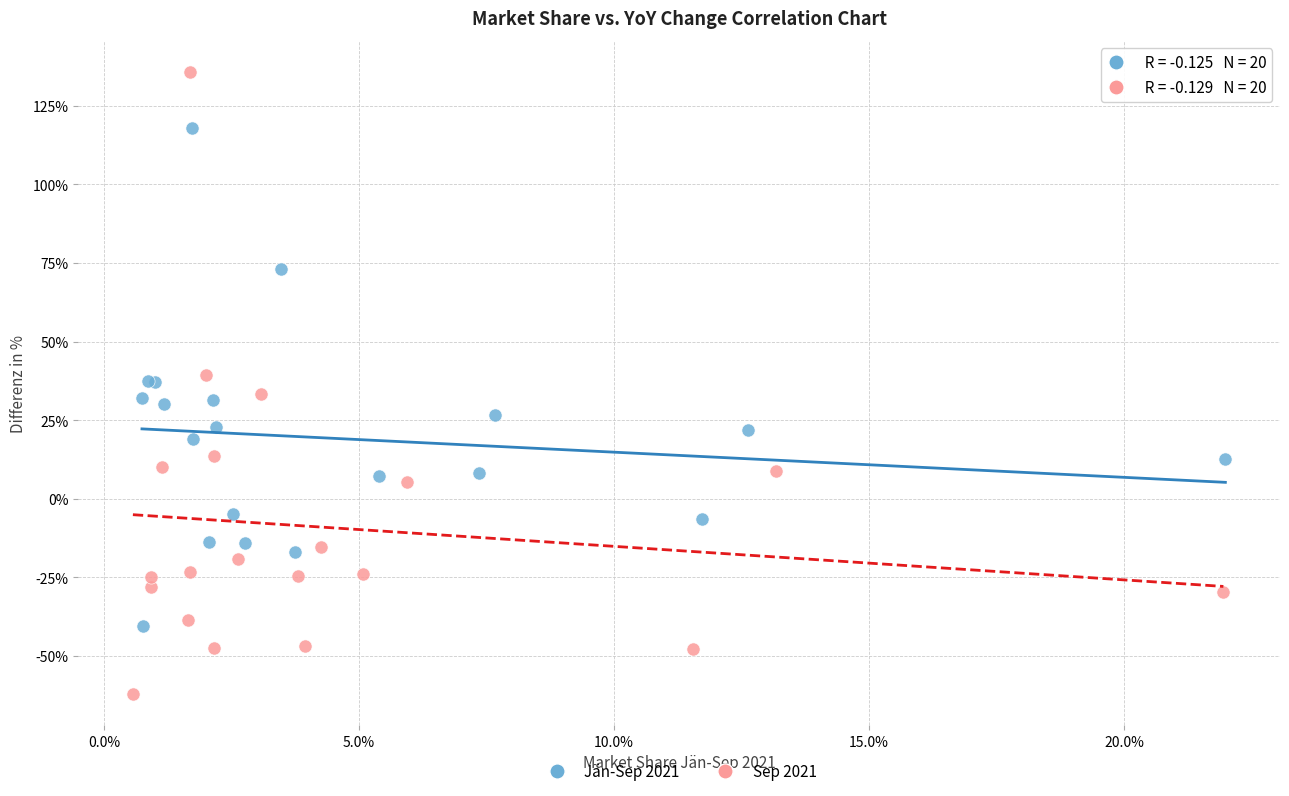

What are all the series names shown in the legend?

Jän-Sep 2021, Sep 2021